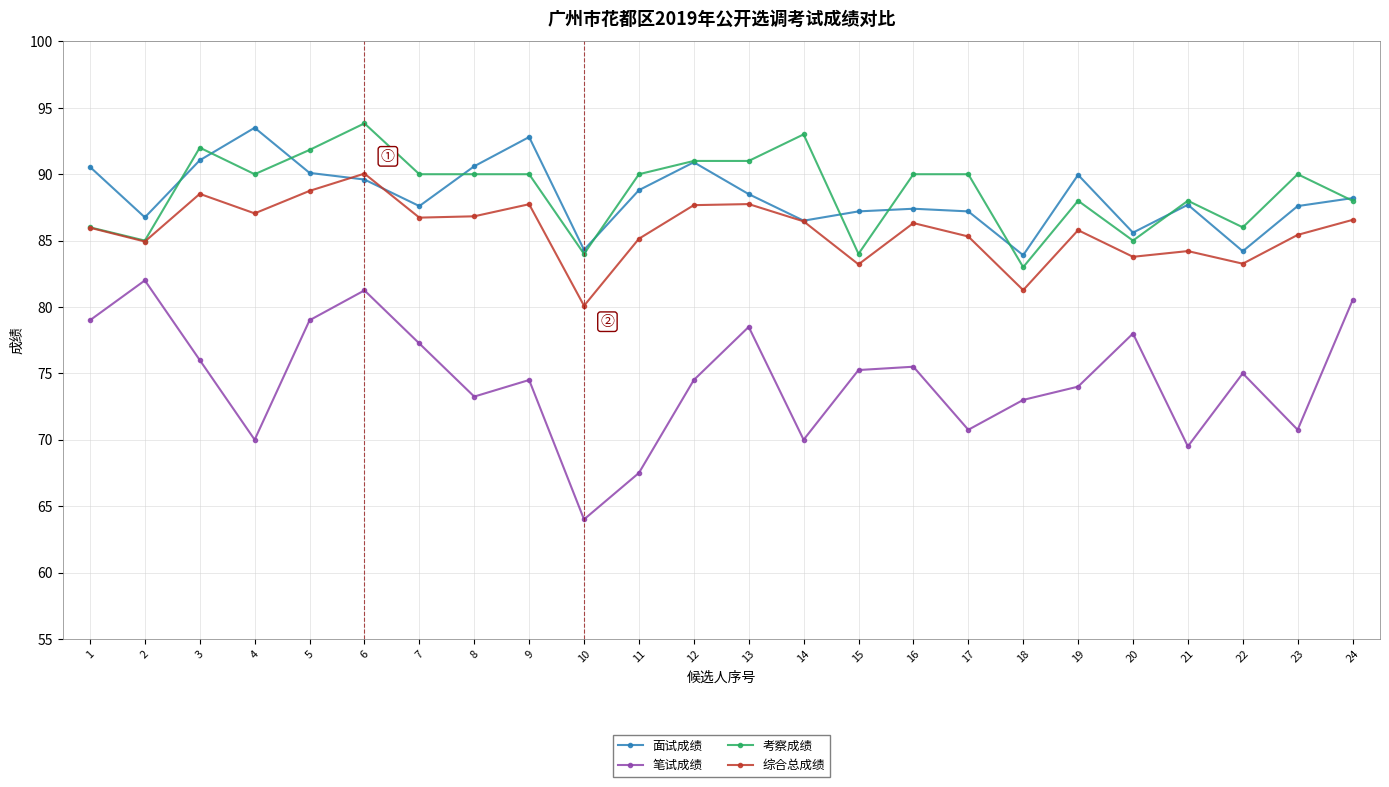

What is the spread (max minus min) of values at 11?

22.5